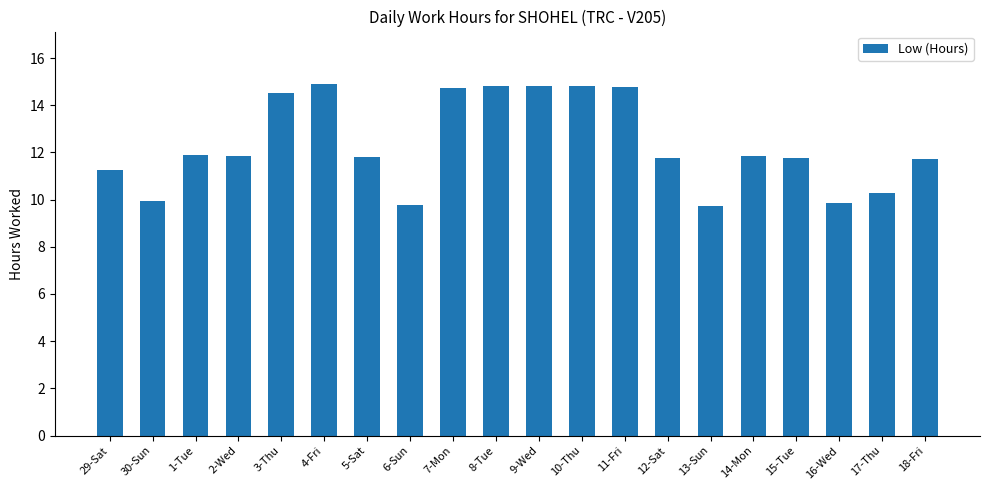

Is it true that the value at 7-Mon is 5.2?

False